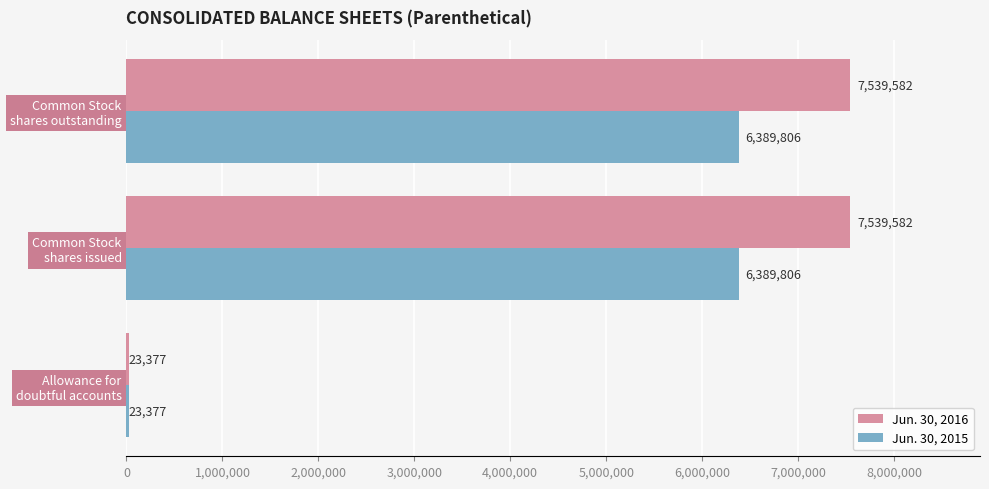

How many Jun. 30, 2016 values are between 23377 and 7539582?

3